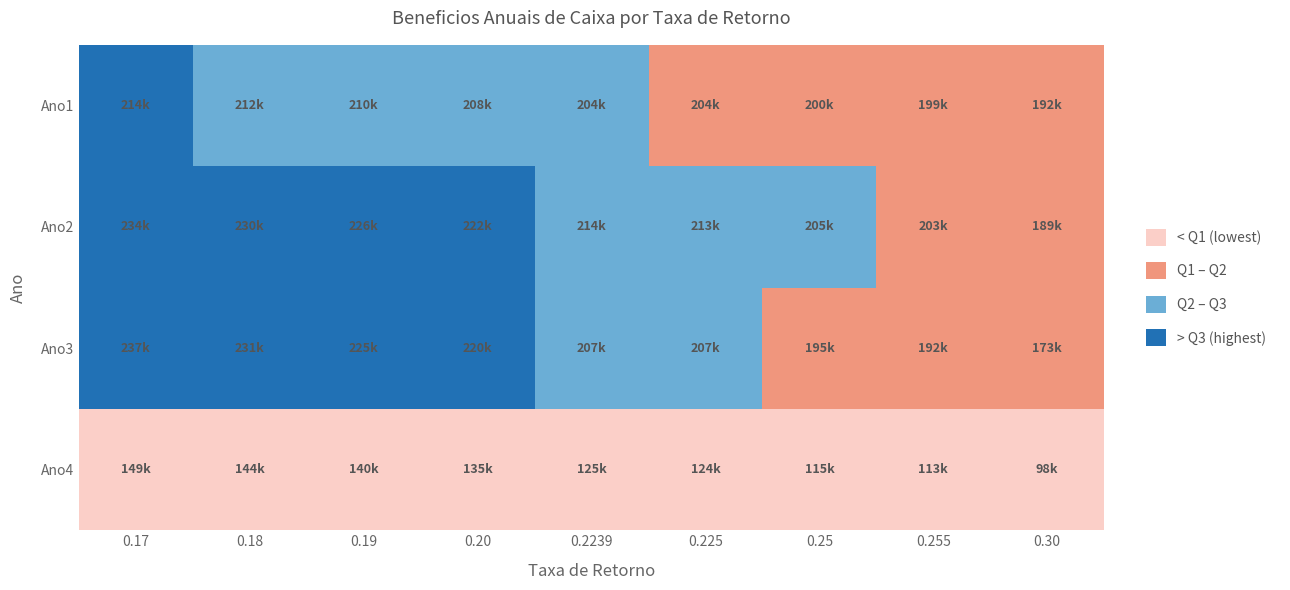

What is the sum of all Ano2 values?

1935982.0